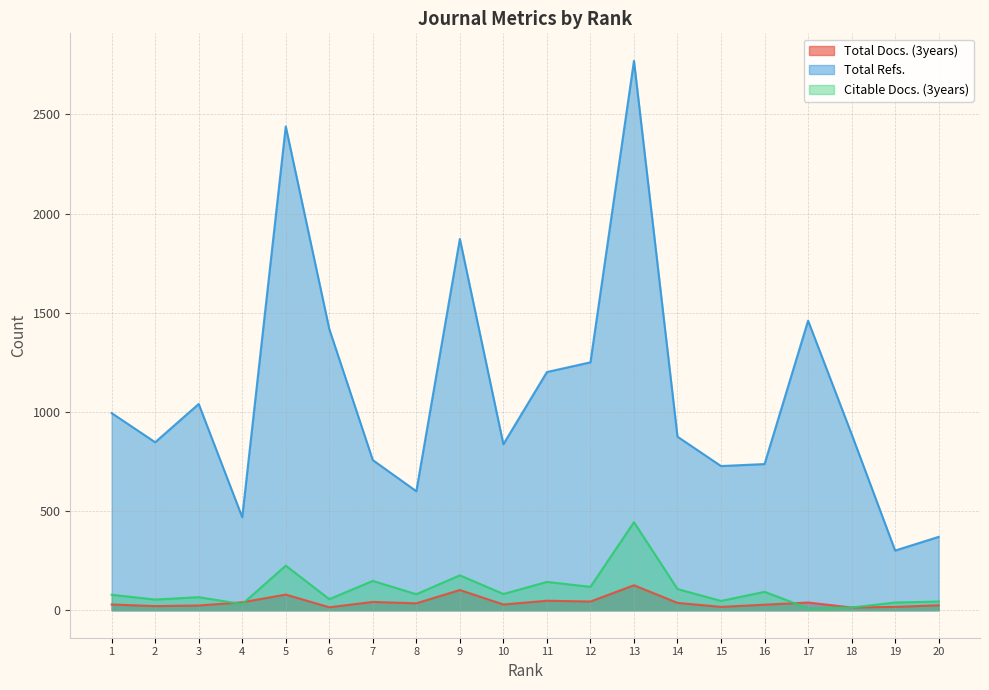

At which category does the chart reach its peak across all series?

13